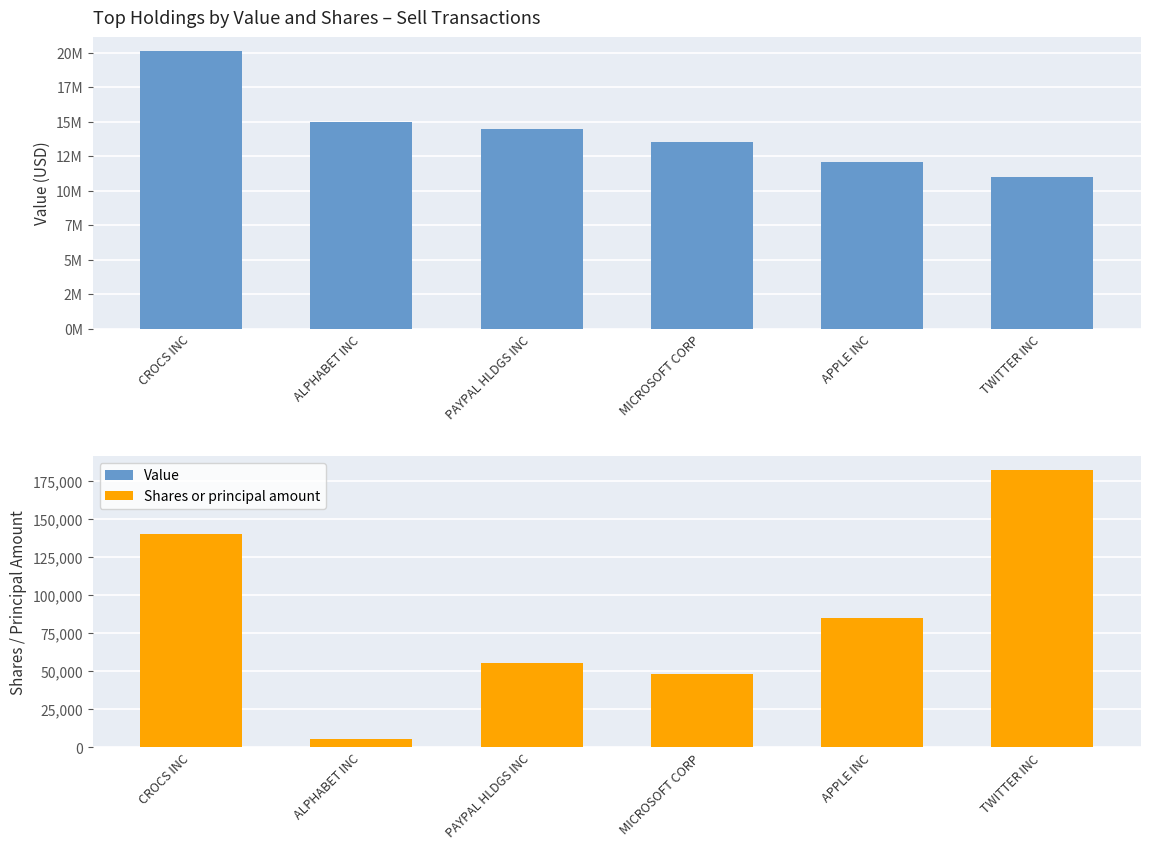

What is the sum of all Value values?

86202000